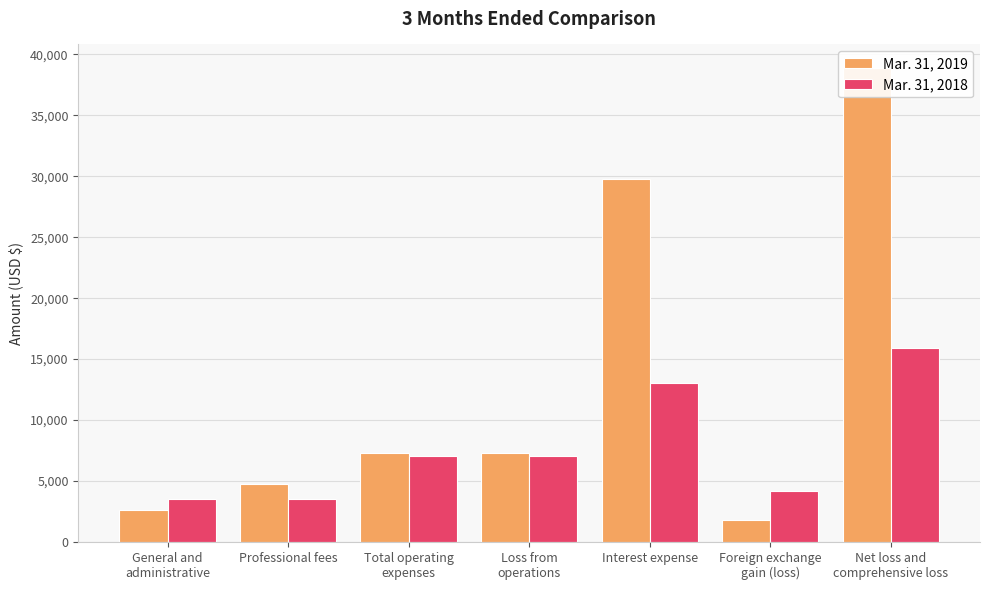

How many values in the Mar. 31, 2018 series are below 7079?

3